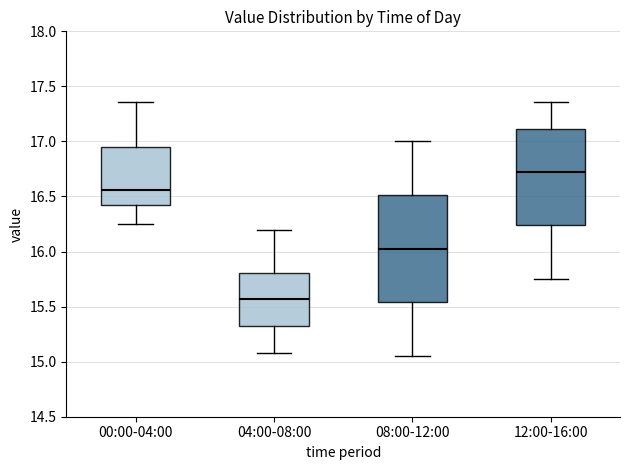

Reading left to right, read every box against the y-axis: the position of its median line, the range the box covers, and the ends of its whiskers. The values are not printed on the chart, so give them approximately, as read against the axis.

00:00-04:00: median 16.55, box 16.45 to 16.95, whiskers 16.25 to 17.35
04:00-08:00: median 15.55, box 15.30 to 15.80, whiskers 15.10 to 16.20
08:00-12:00: median 16.05, box 15.55 to 16.50, whiskers 15.05 to 17.00
12:00-16:00: median 16.75, box 16.25 to 17.10, whiskers 15.75 to 17.35